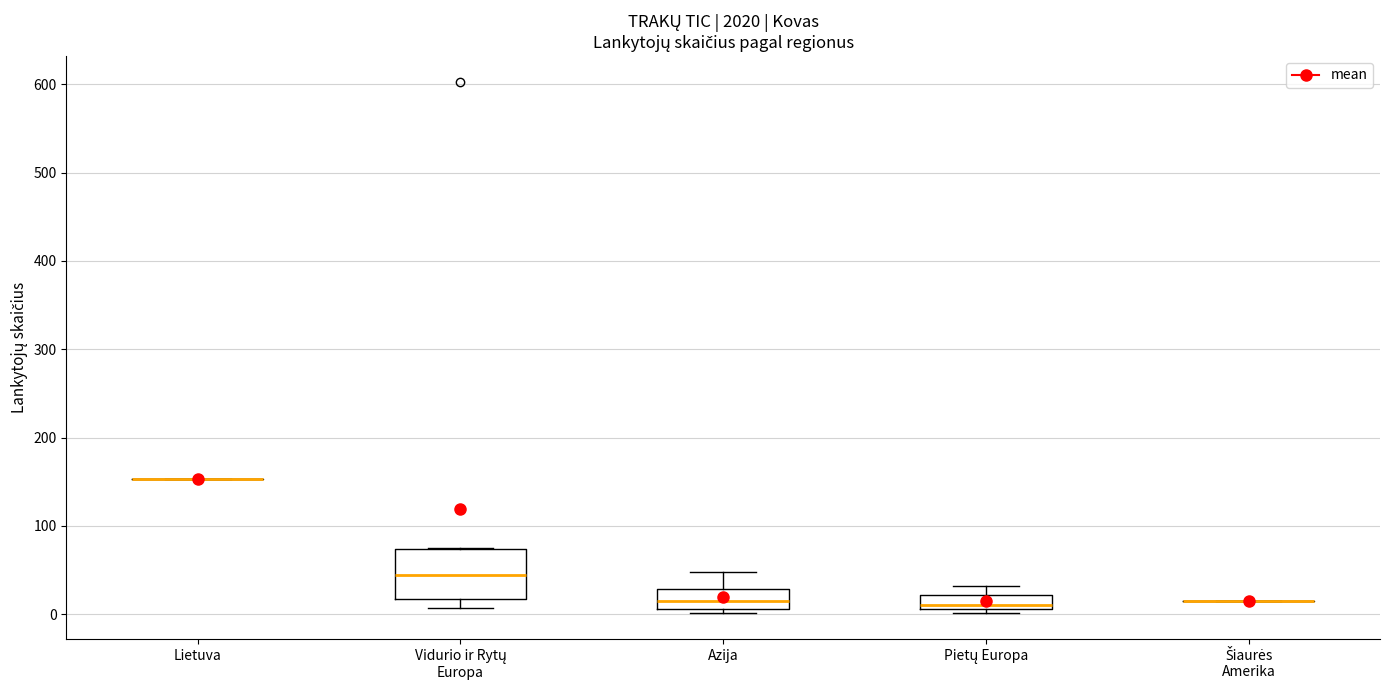

Reading left to right, transcribe this box plot: for each box, give where its median line is, the range the box spans, and where its two whiskers end, as read against the y-axis. The values are not printed on the chart, so give them approximately, as read against the axis.

Lietuva: box collapsed to a line at 150, whiskers 150 to 150
Vidurio ir Rytų Europa: median 50, box 20 to 70, whiskers 10 to 80
Azija: median 20, box 10 to 30, whiskers 0 to 50
Pietų Europa: median 10 (just above the box's lower edge), box 10 to 20, whiskers 0 to 30
Šiaurės Amerika: box collapsed to a line at 20, whiskers 20 to 20